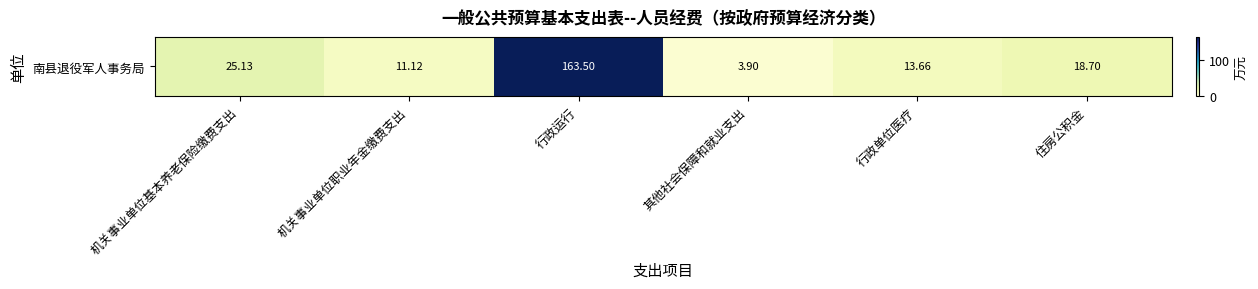

Rank the categories by value from highest to lowest.

行政运行, 机关事业单位基本养老保险缴费支出, 住房公积金, 行政单位医疗, 机关事业单位职业年金缴费支出, 其他社会保障和就业支出